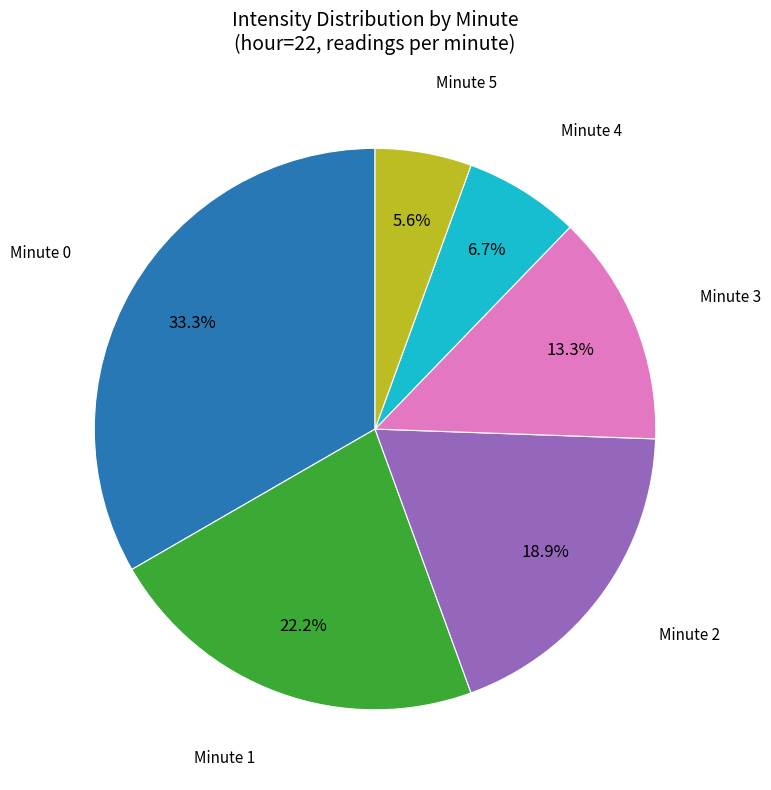

Is there any slice that represents more than half of the pie?

No